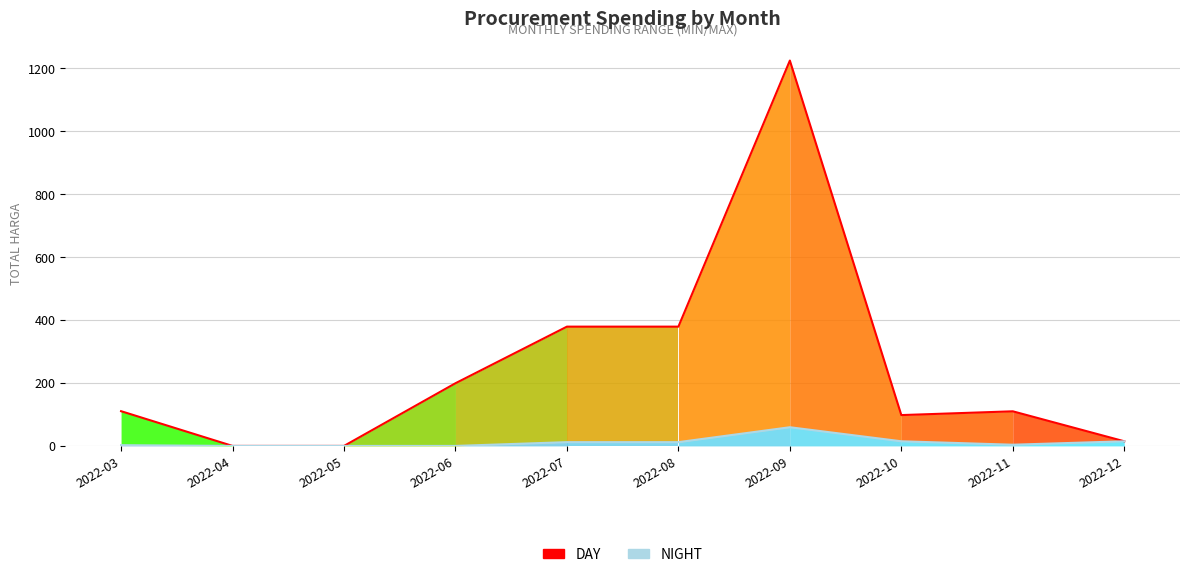

How many values in the NIGHT series are below 12?

5